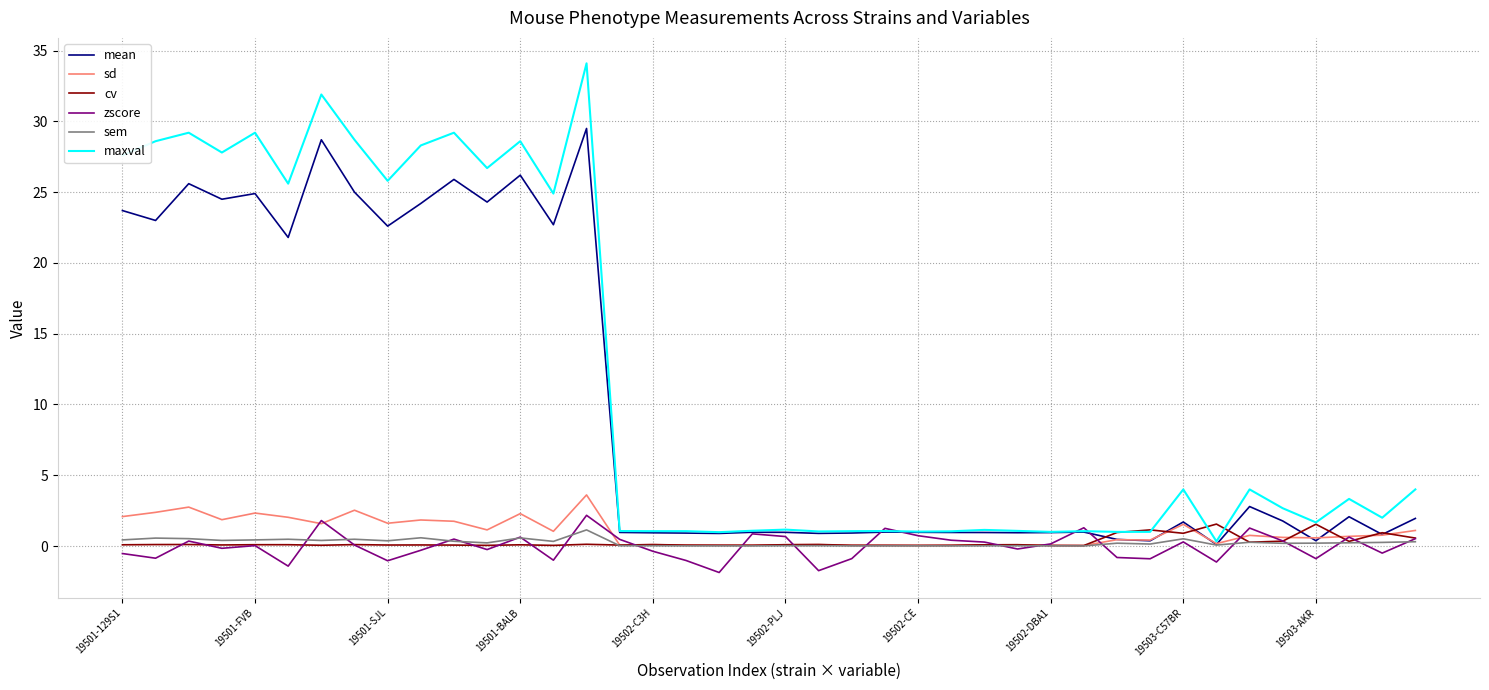

How many lines are shown in the chart?

6